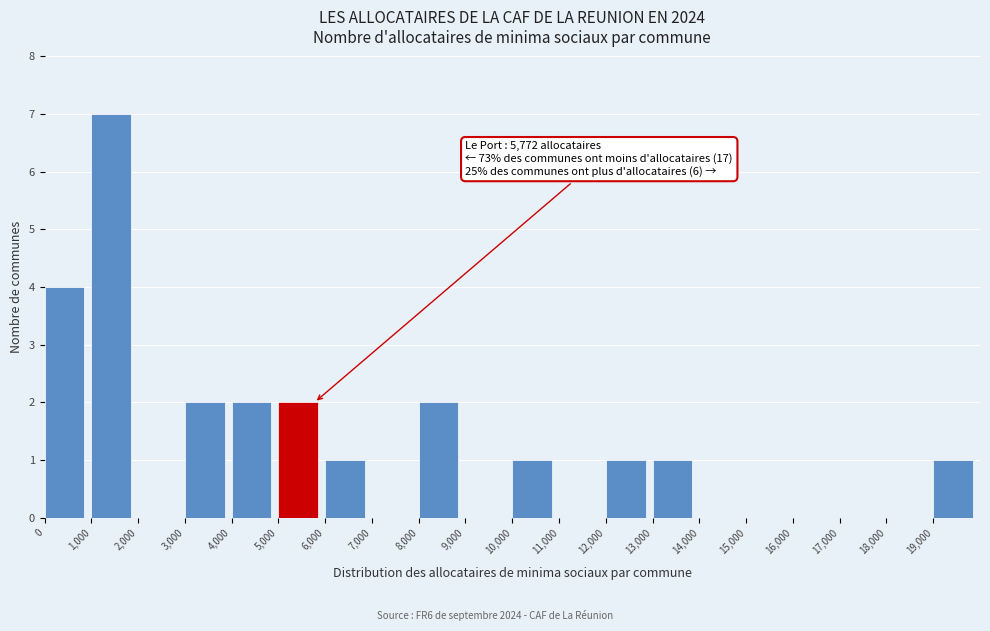

Over which range of the x-axis is the bar tallest?

1000 to 2000